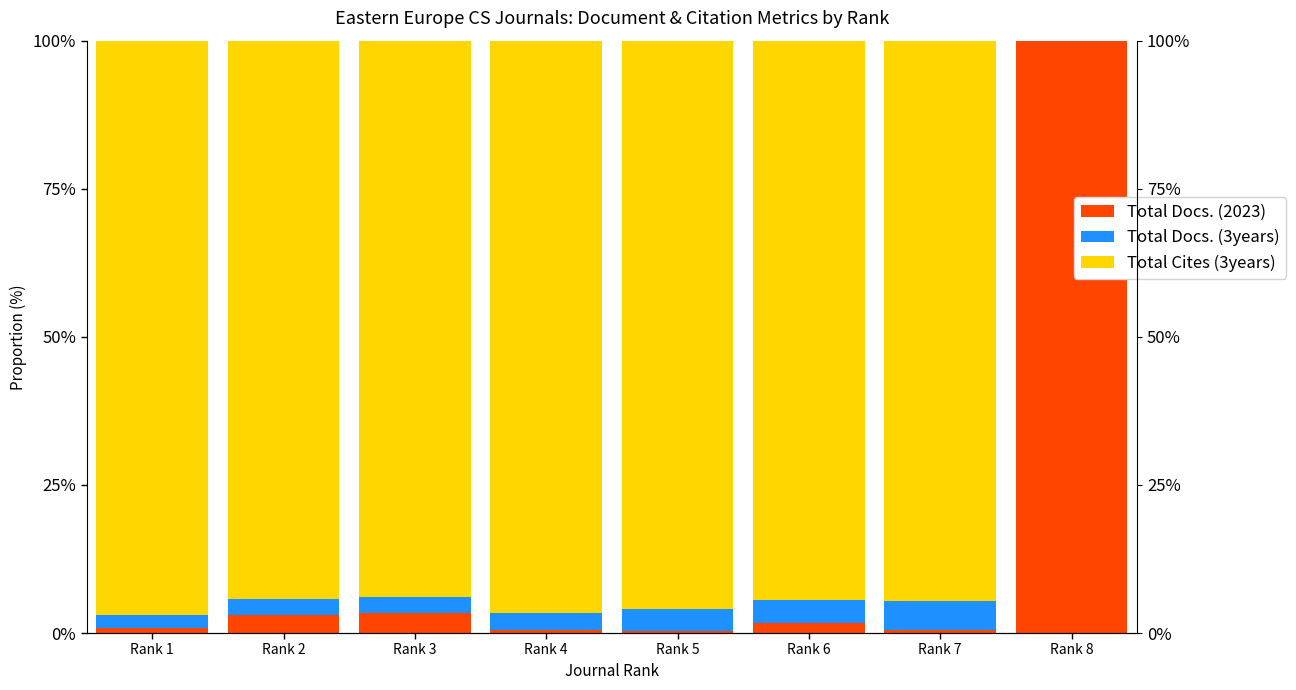

Where is Total Cites (3years) nearest to the value 48?

Rank 3